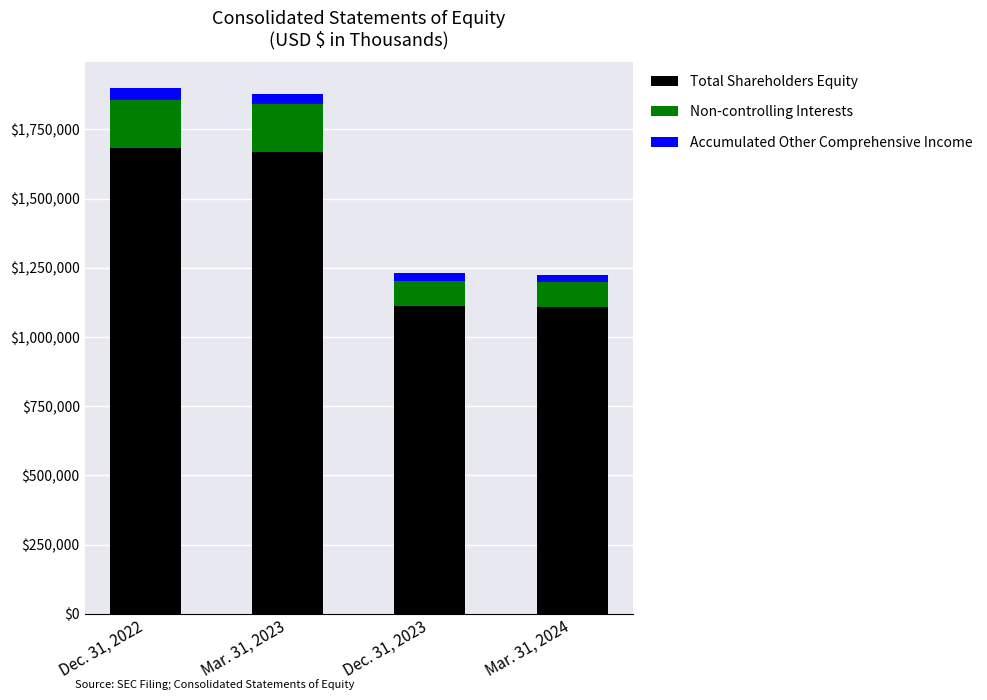

What is the highest value of the Total Shareholders Equity series?

1682668